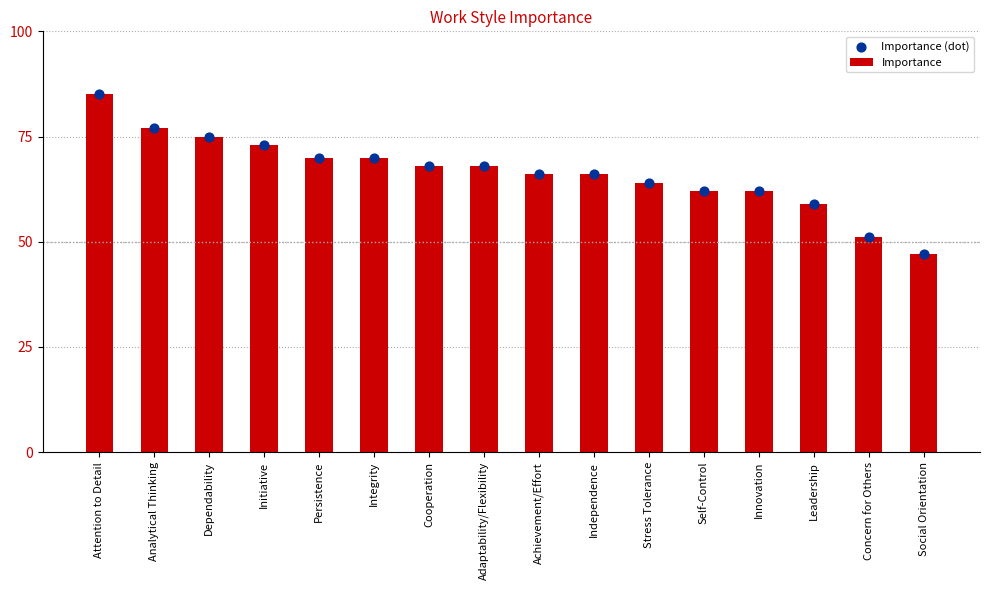

Which series has the largest Y range (max minus min)?

Importance